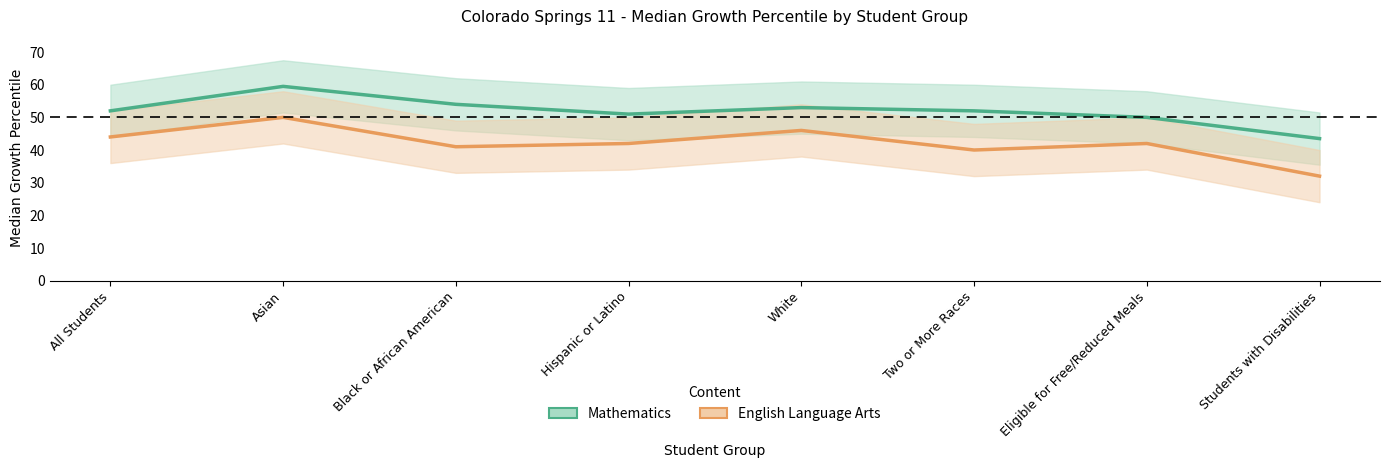

True or false: English Language Arts and Mathematics cross at least once.

False